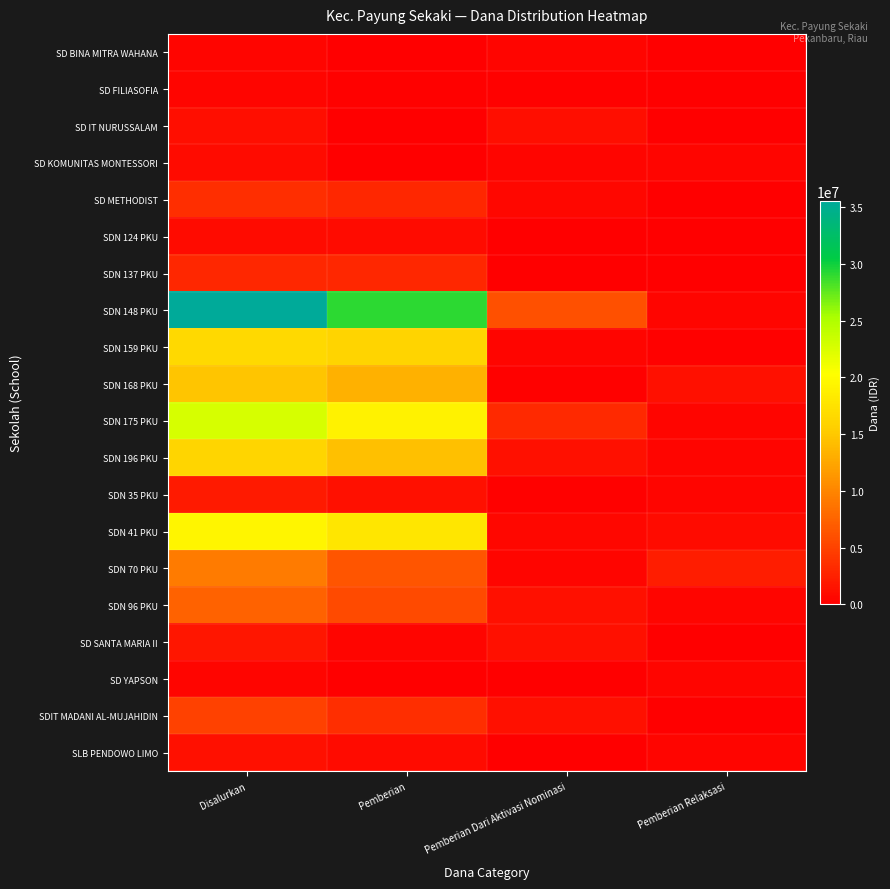

How many distinct data groups are displayed?

20